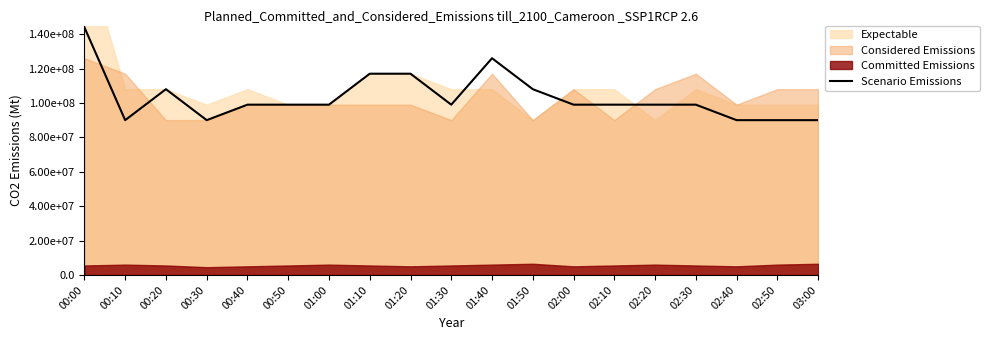

What is the smallest value displayed?

90000000